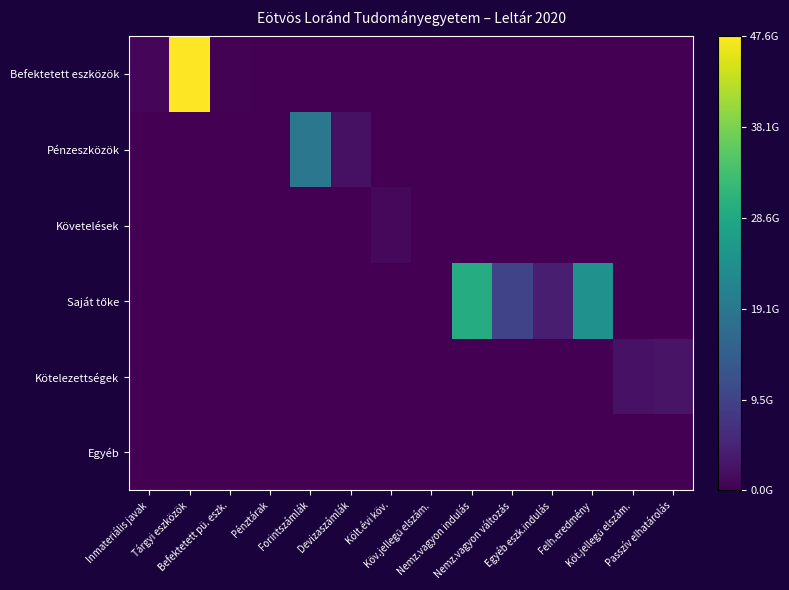

What is the spread (max minus min) of values at Felh.eredmény?

0.5